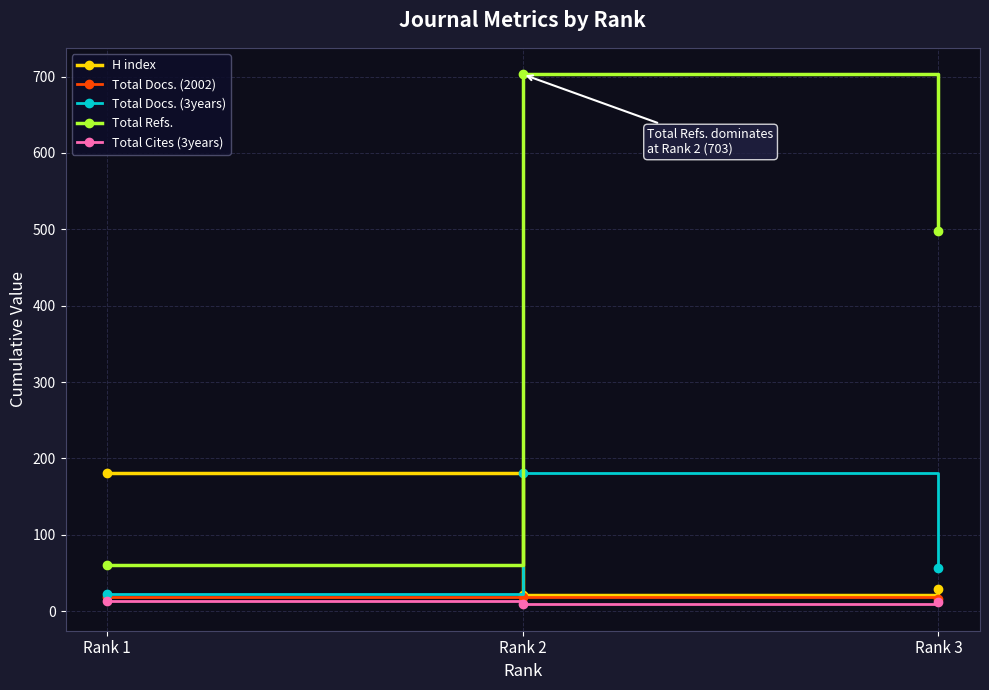

What is the minimum value for H index?

21